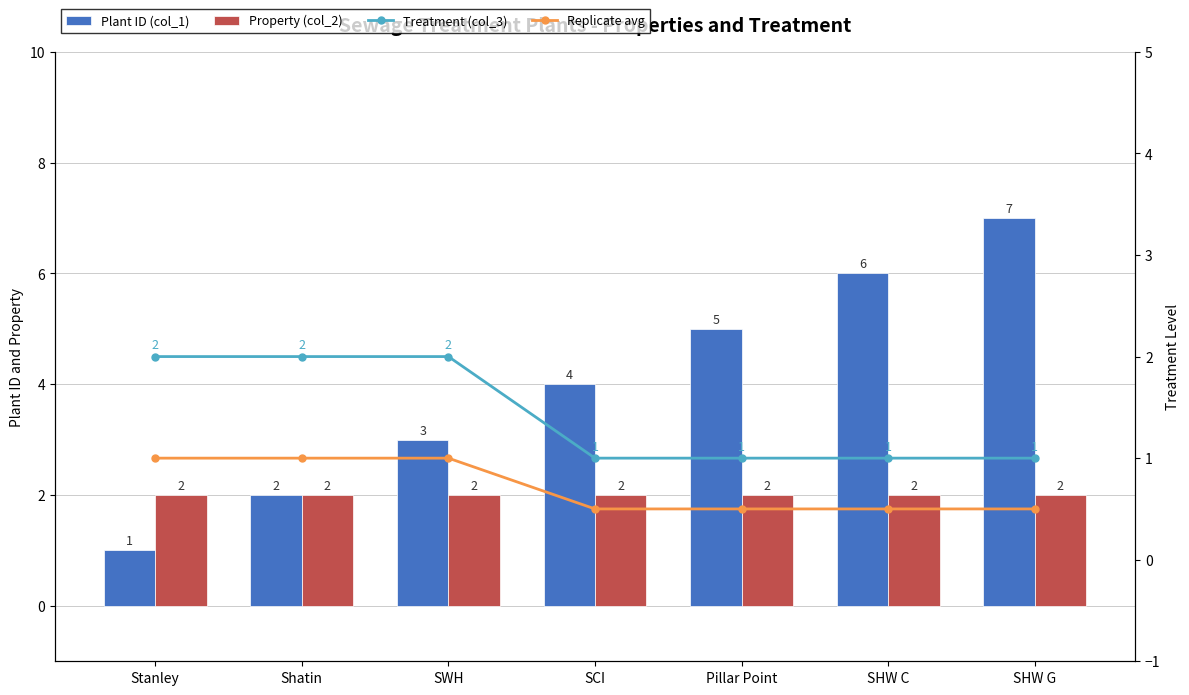

True or false: Treatment (col_3) has a value of 0.6 at SHW G.

False